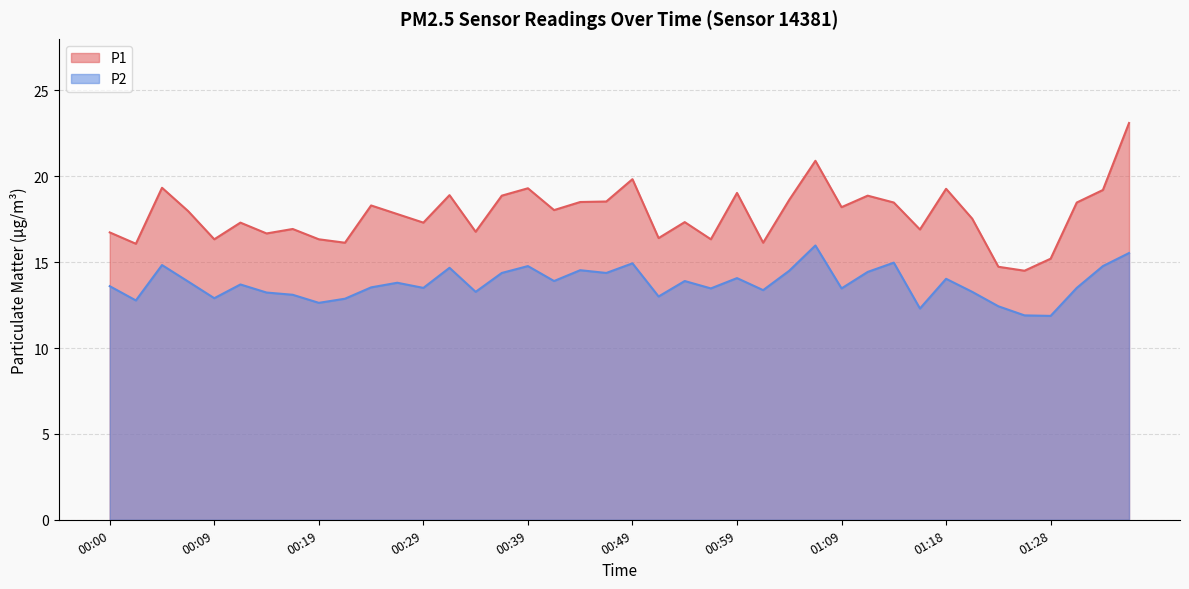

Between 00:17 and 00:24, which series saw the biggest shift?

P1